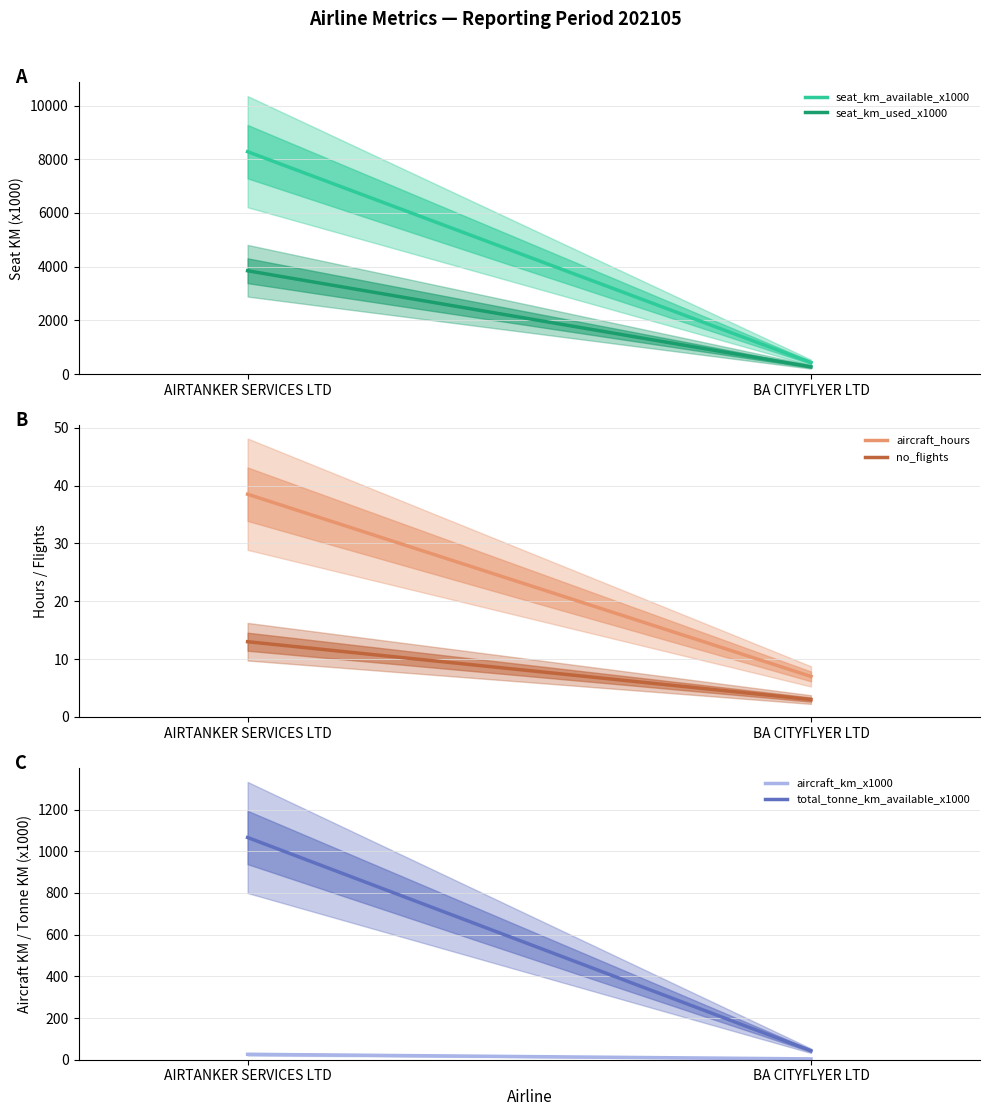

What is the label of the 2nd point from the right?

AIRTANKER SERVICES LTD